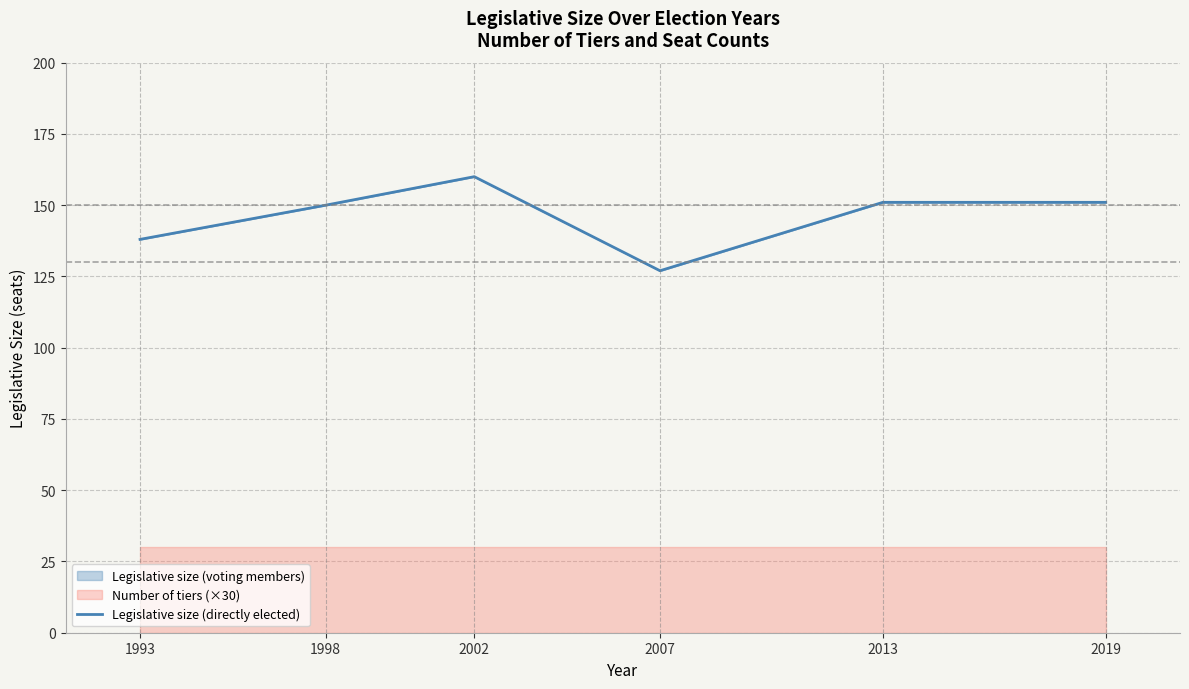

Where does the data first go above 151?

2002